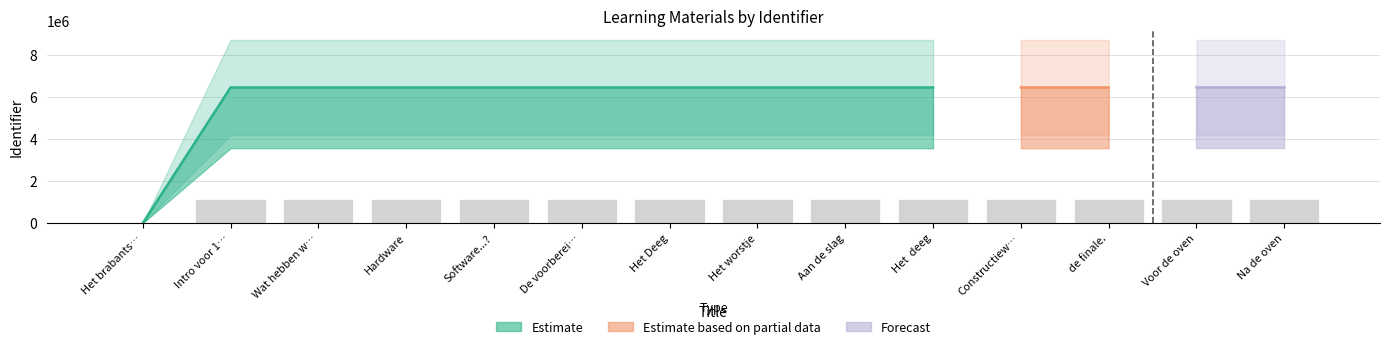

What is the label of the 9th bar from the left?

Aan de slag